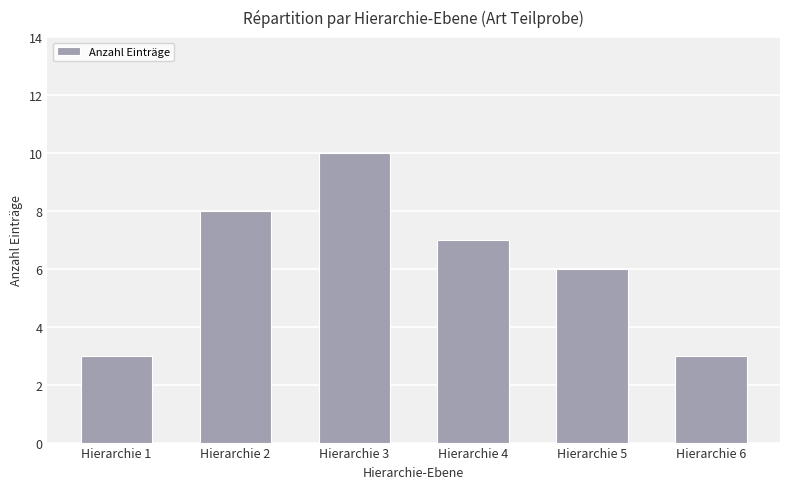

How many values are below 7?

3